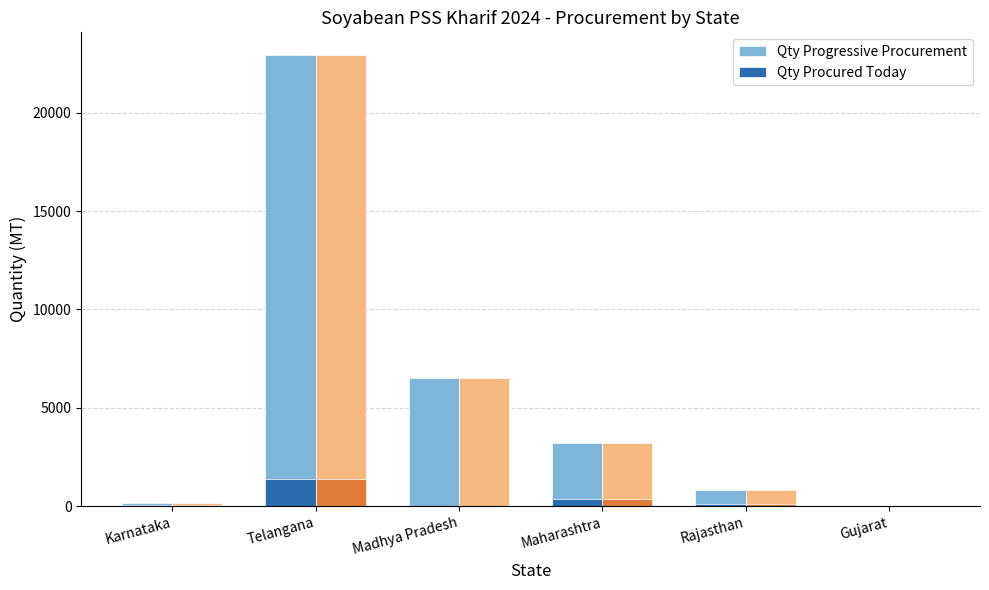

What is the difference between the Qty Procured Today values at Gujarat and Maharashtra?

386.0